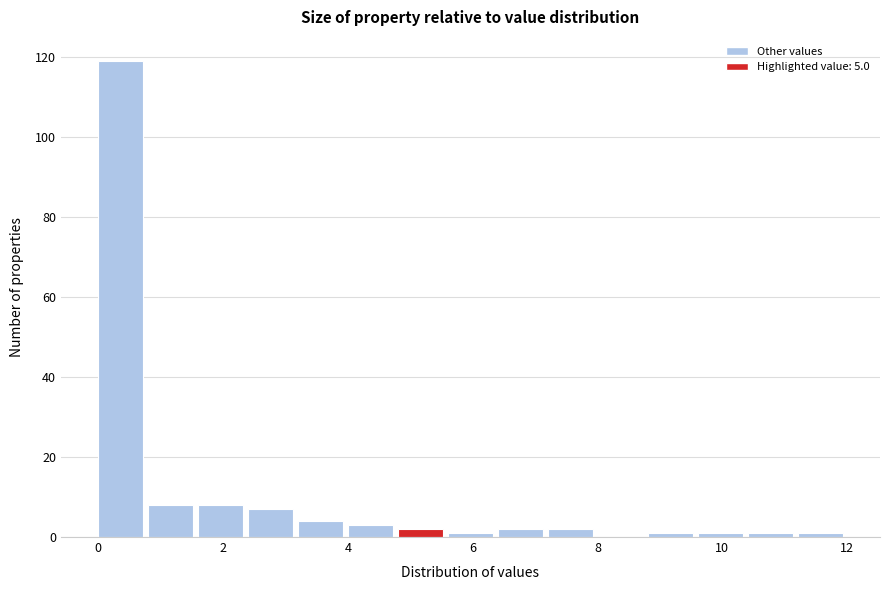

Which range on the x-axis has the tallest bar?

0.0 to 0.8